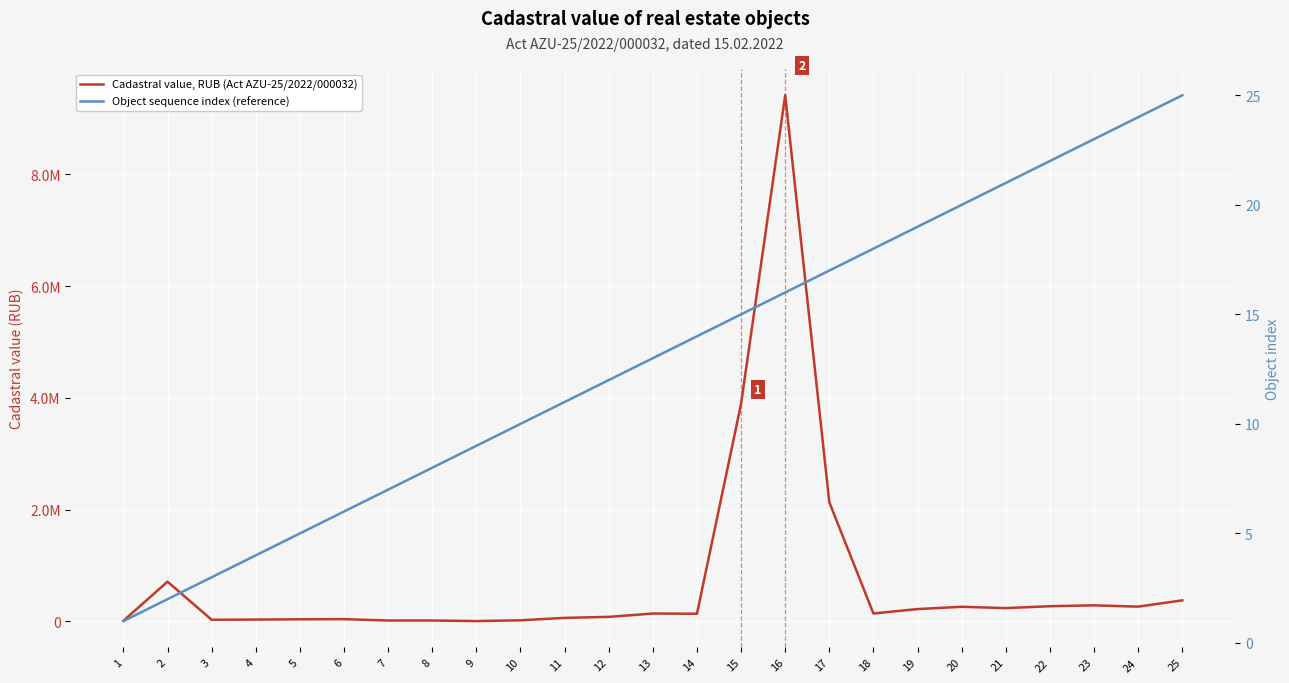

What is the difference between the highest and lowest values at 15?

3893385.0